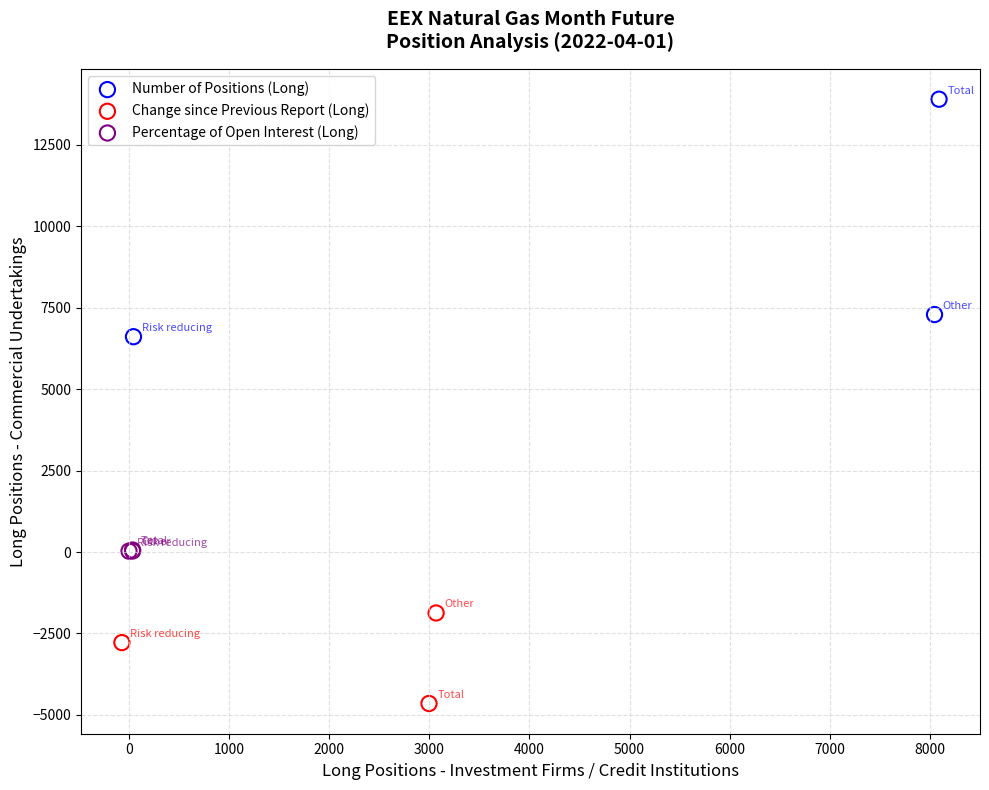

Which series contains the highest Y value?

Number of Positions (Long)